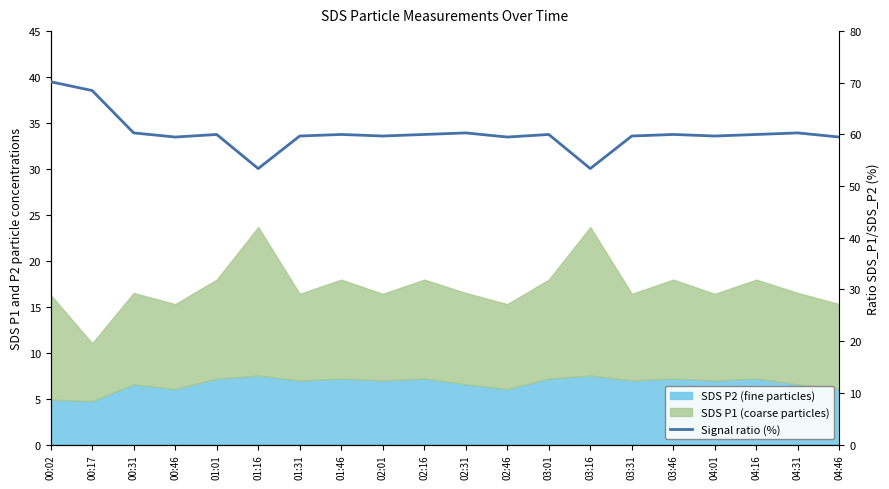

How many points are lower than both their immediate neighbors (excluding endpoints)?

6